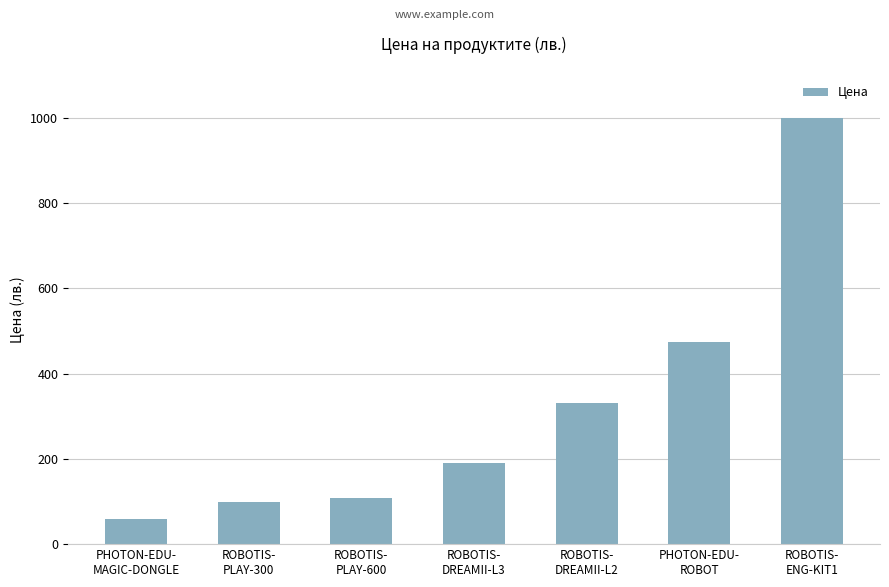

What is the difference between the values at ROBOTIS-
DREAMII-L2 and PHOTON-EDU-
ROBOT?

144.0